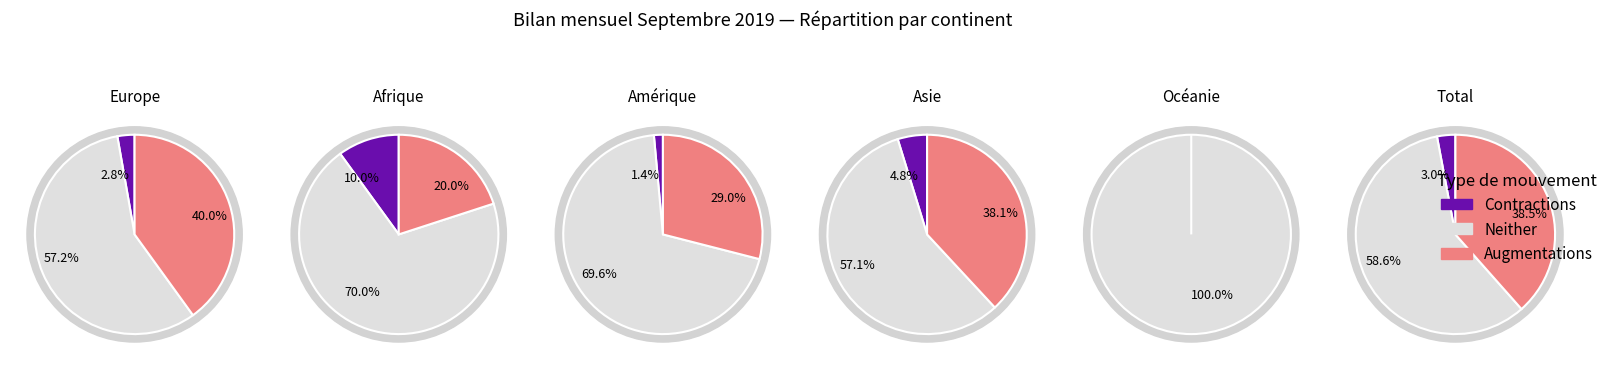

What is the ratio of the value at Amérique to the value at Afrique?

6.9